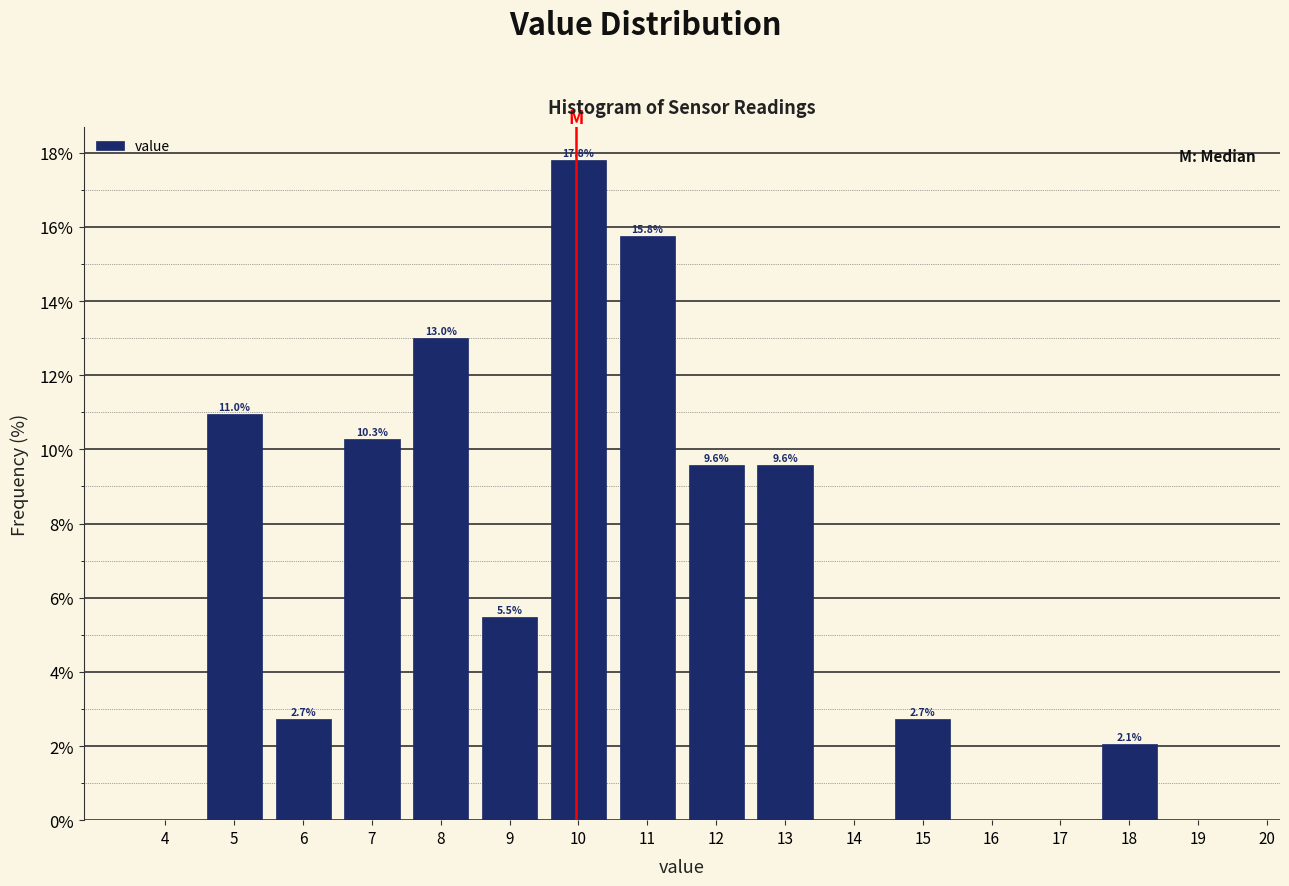

Which range on the x-axis has the tallest bar?

9.5 to 10.5